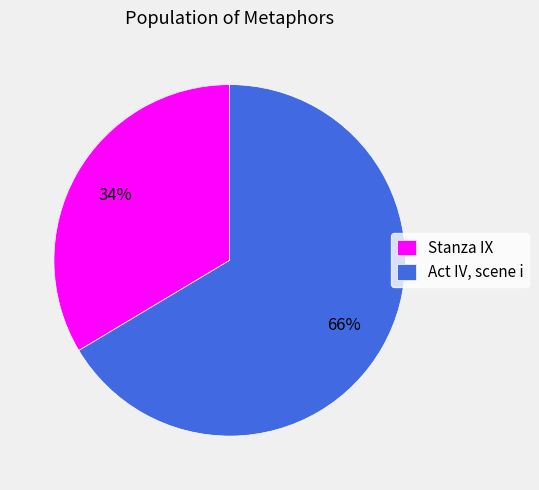

Which slice is the smallest?

Stanza IX